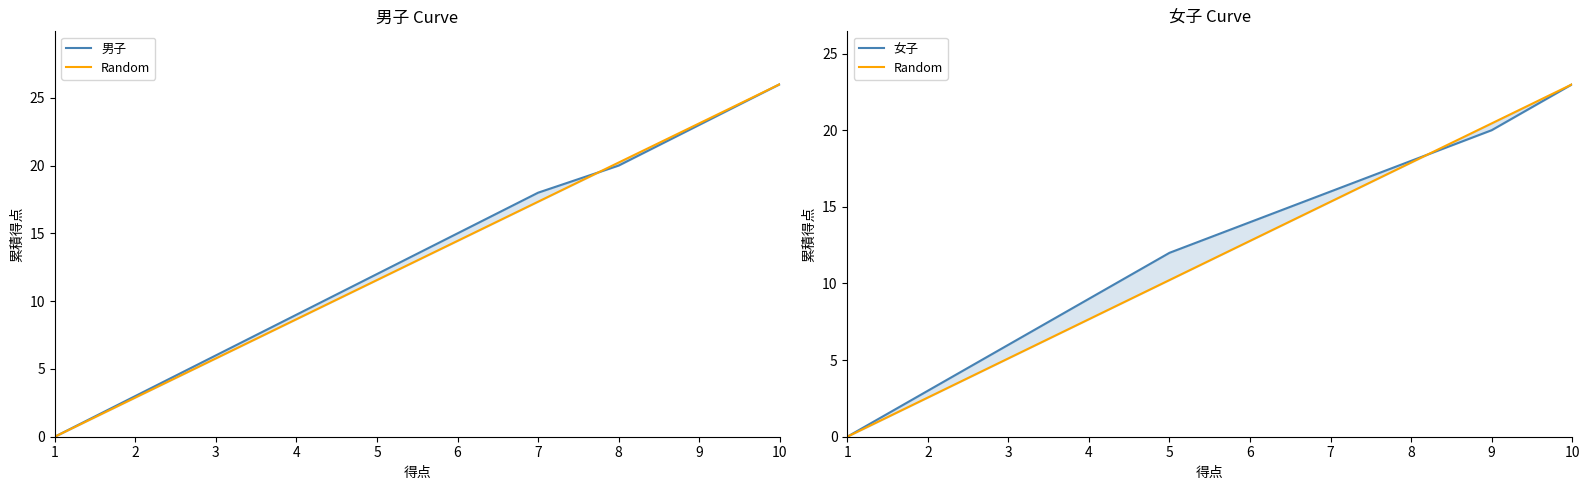

Reading right to left, transcribe all the data shown in this chart.

男子: 26.0	23.0	20.0	18.0	15.0	12.0	9.0	6.0	3.0	0.0
Random: 23.0	20.4	17.9	15.3	12.8	10.2	7.7	5.1	2.6	0.0
女子: 23.0	20.0	18.0	16.0	14.0	12.0	9.0	6.0	3.0	0.0